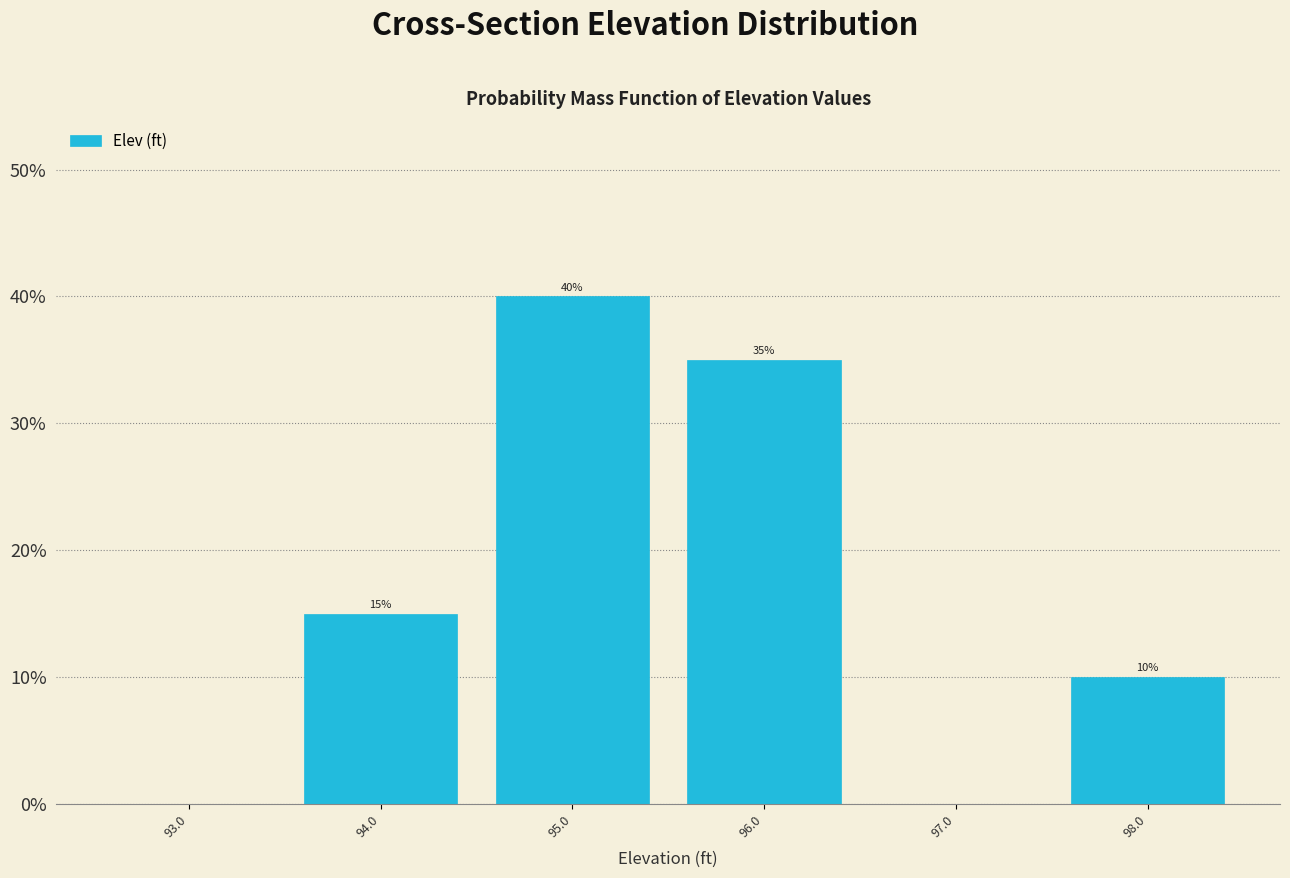

Over which range of the x-axis is the bar tallest?

94.5 to 95.5